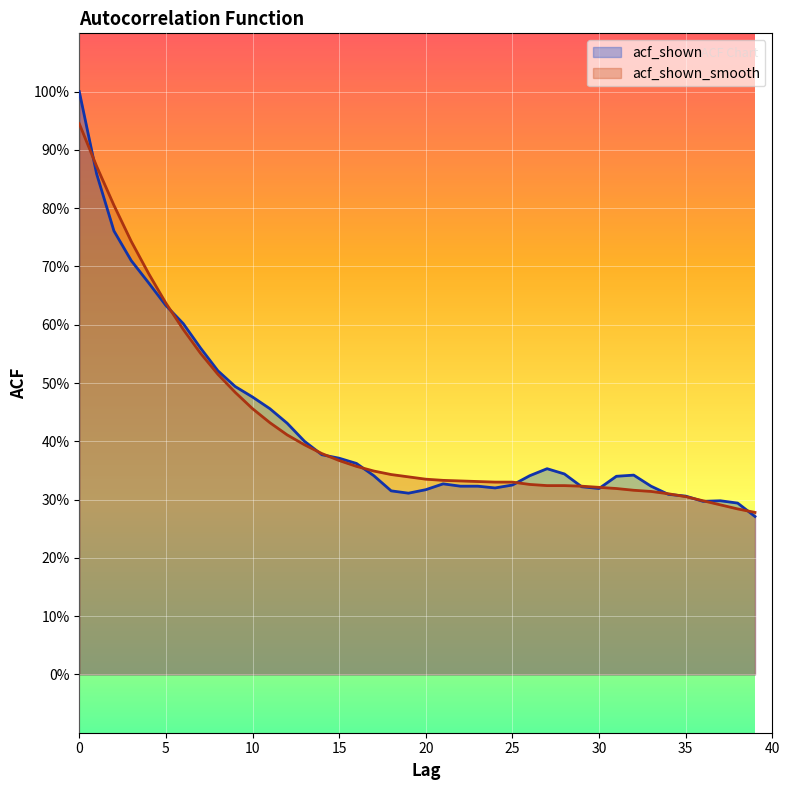

List the series in order of their overall mean, highest first.

acf_shown, acf_shown_smooth